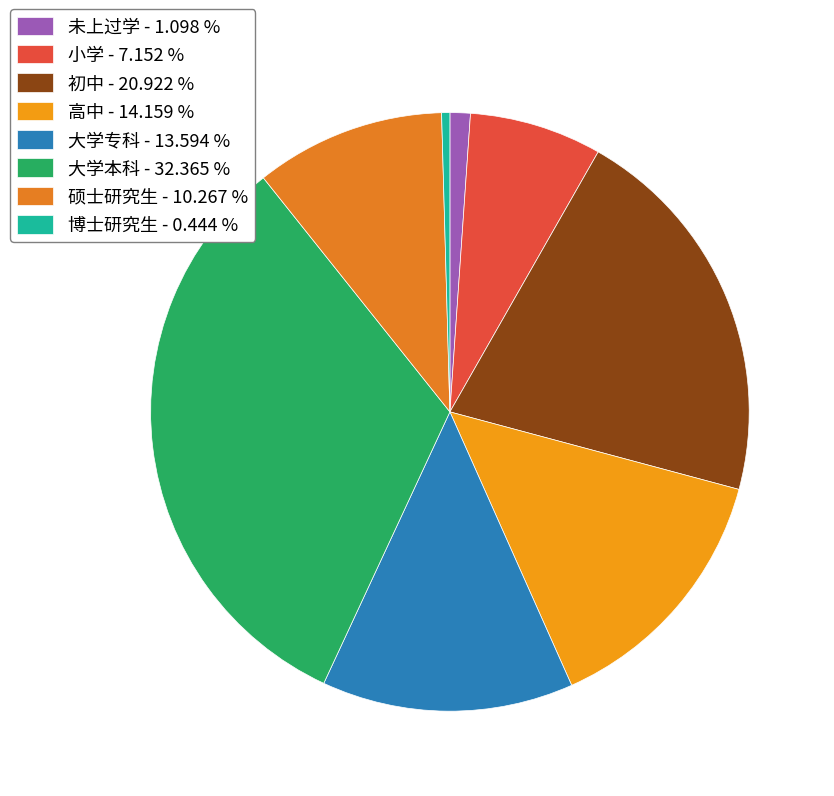

The 初中 slice represents 21% of the pie. True or false?

True